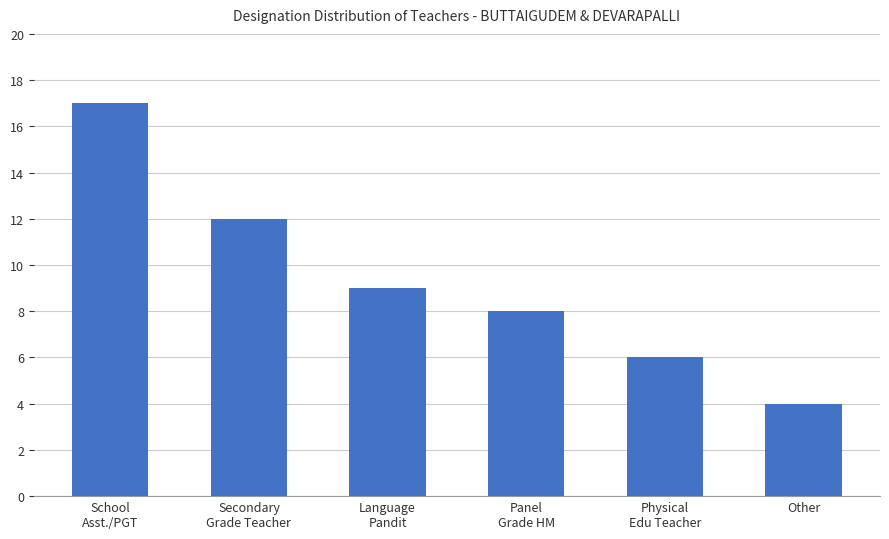

What is the approximate value at Physical
Edu Teacher?

6